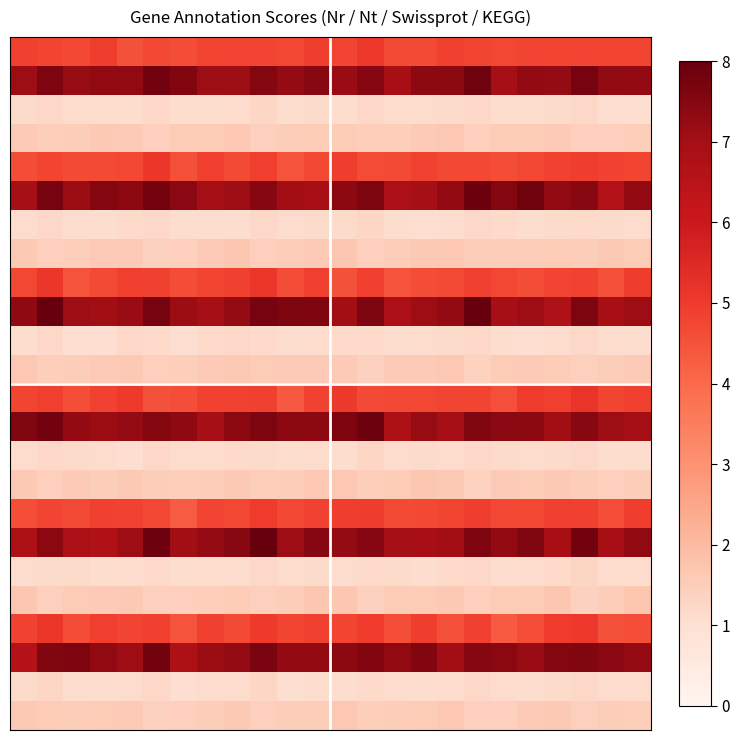

Which category has the lowest value across all series?

10